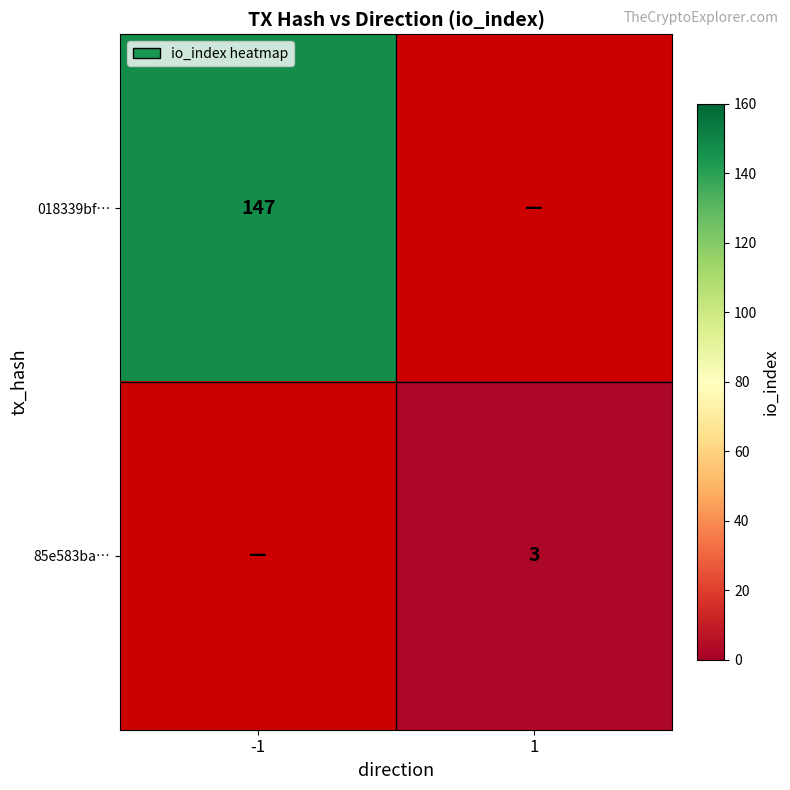

True or false: 85e583ba… has a value of 3 at 1.

True